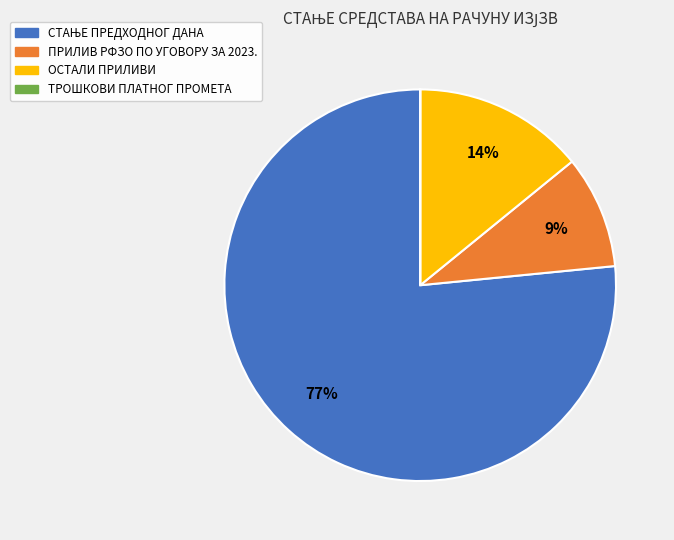

The ОСТАЛИ ПРИЛИВИ slice represents 26% of the pie. True or false?

False